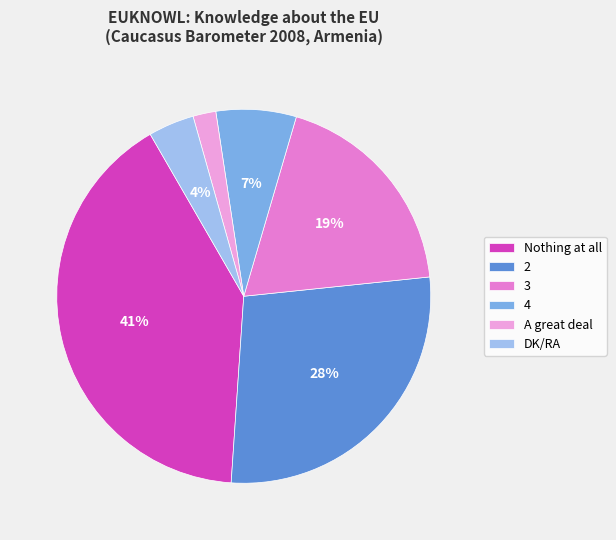

What is the ratio of the value at 2 to the value at DK/RA?

7.0